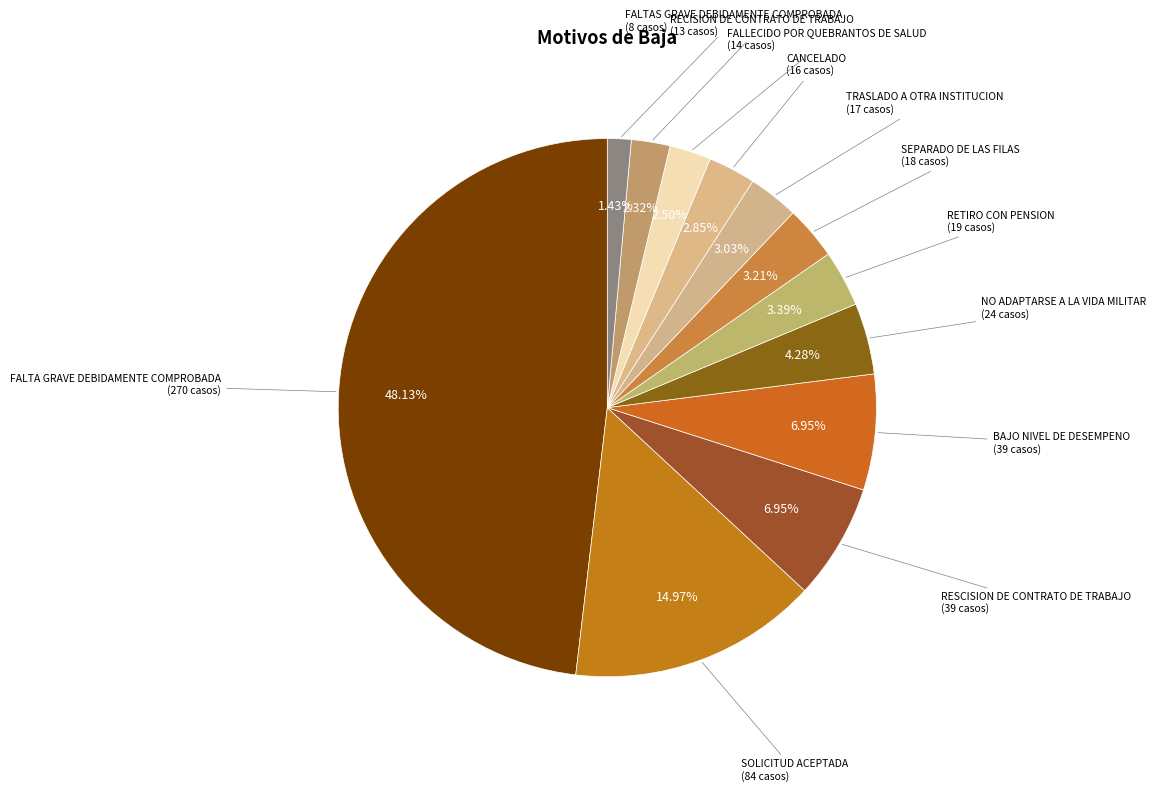

Which category has the smallest portion of the pie?

FALTAS GRAVE DEBIDAMENTE COMPROBADA